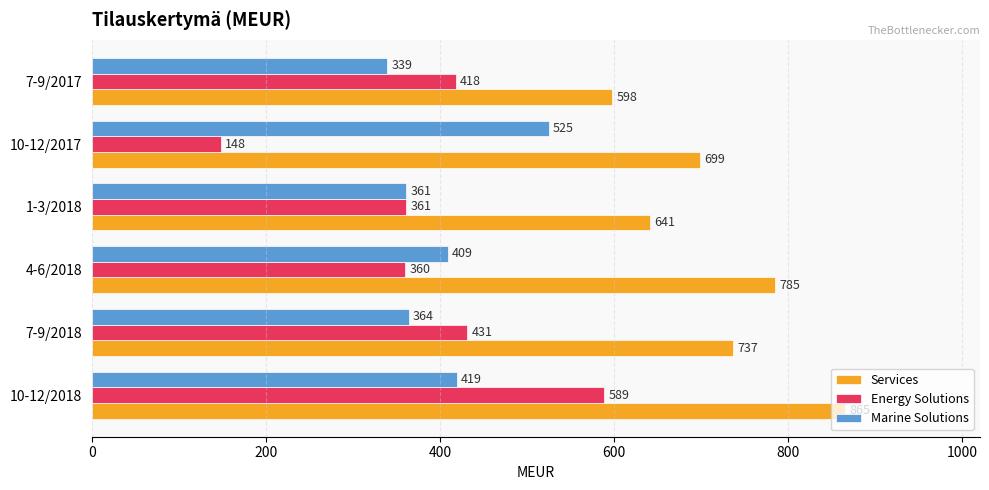

At how many categories does at least one series exceed 300?

6